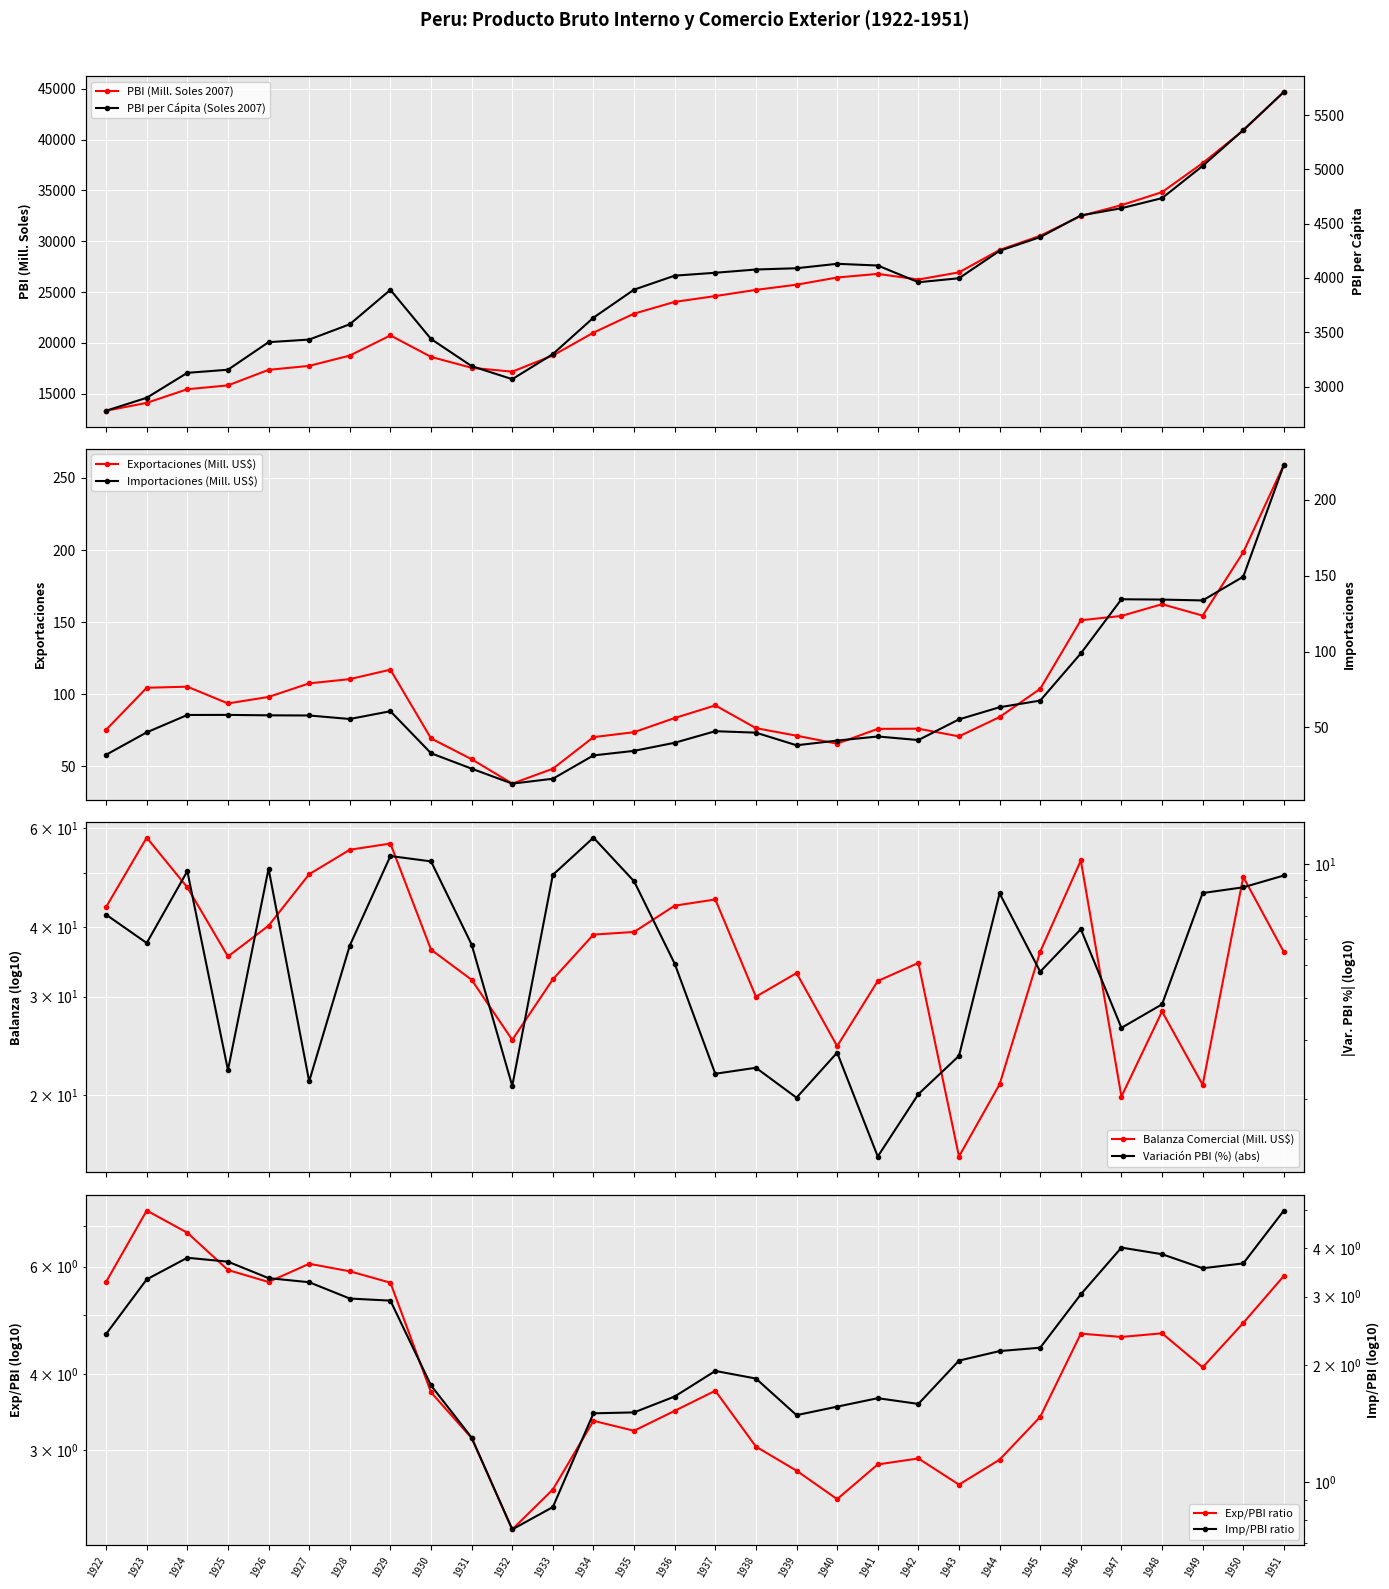

What is the sum of all Importaciones (Mill. US$) values?

1937.5